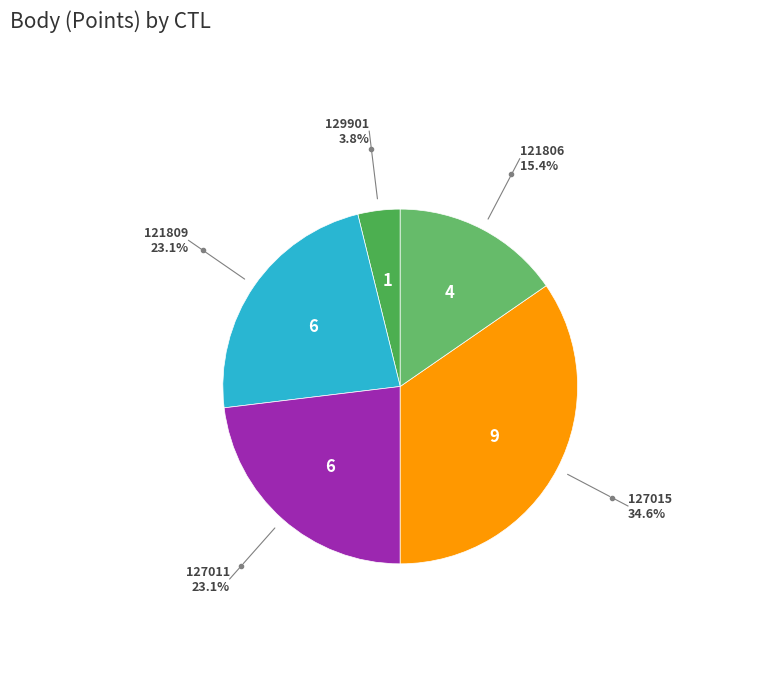

Which slice is the largest?

127015